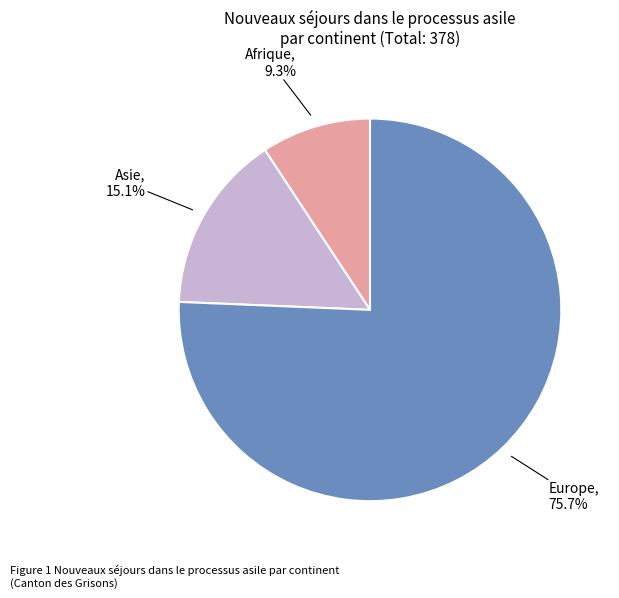

Is there any slice that represents more than half of the pie?

Yes